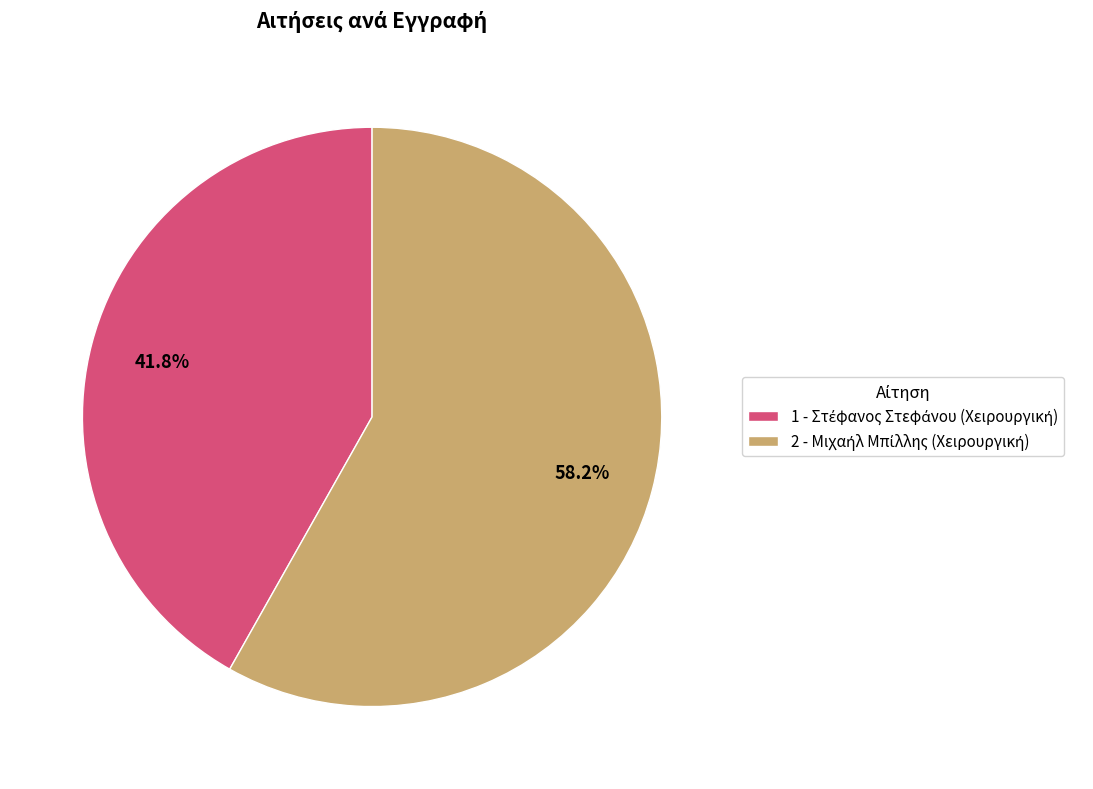

Is there a majority slice in this chart?

Yes